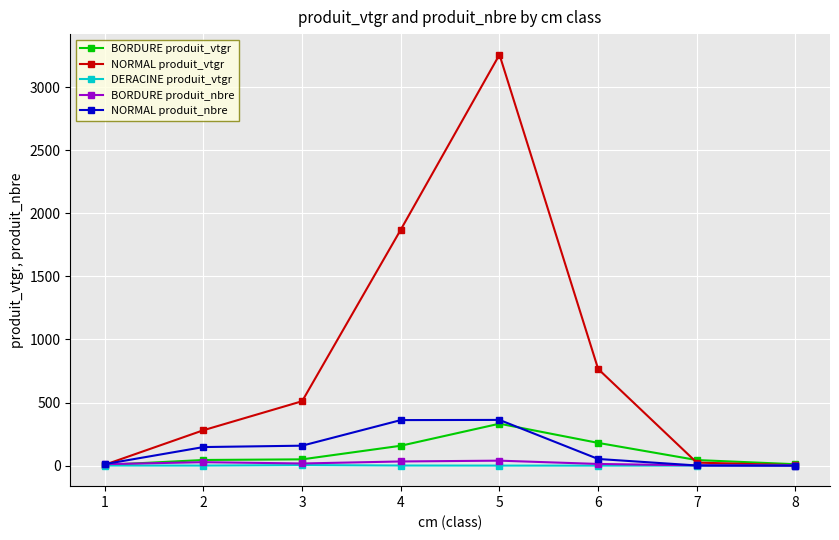

Is it true that DERACINE produit_vtgr equals 0.3 at 2?

True